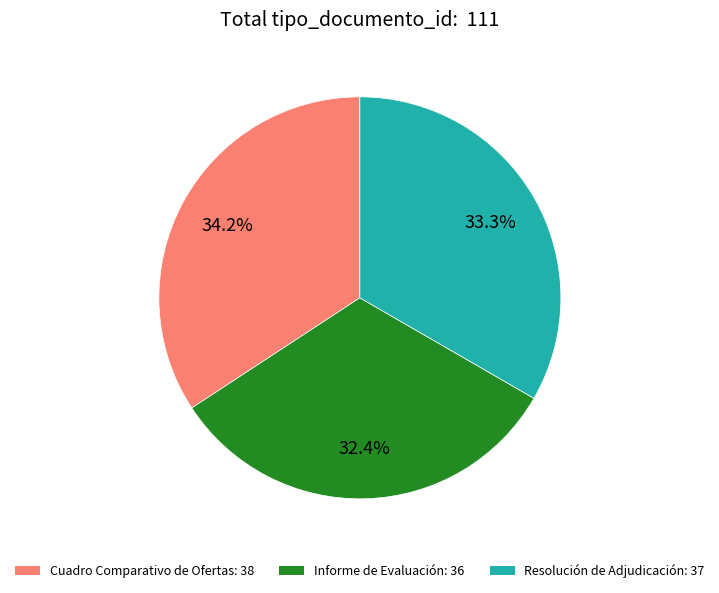

Which has a higher value, Resolución de Adjudicación or Informe de Evaluación?

Resolución de Adjudicación